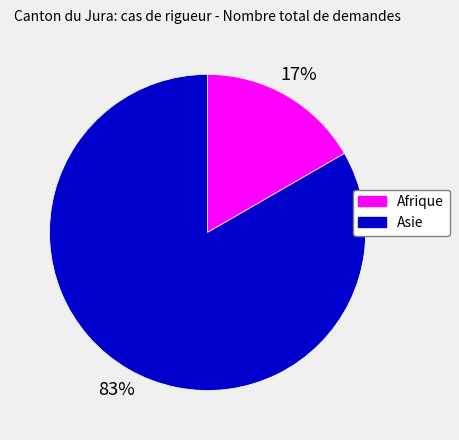

Which category has the smallest portion of the pie?

Afrique